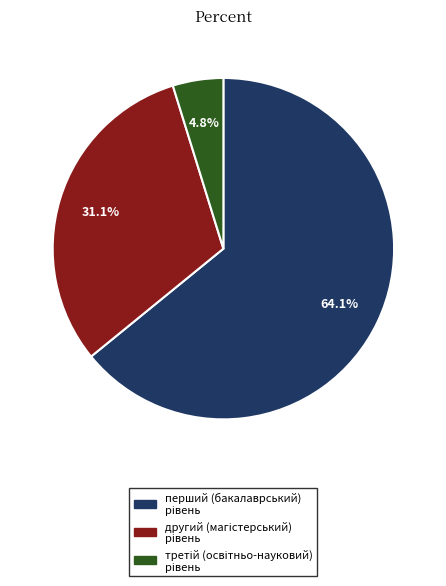

Does any single category account for the majority?

Yes